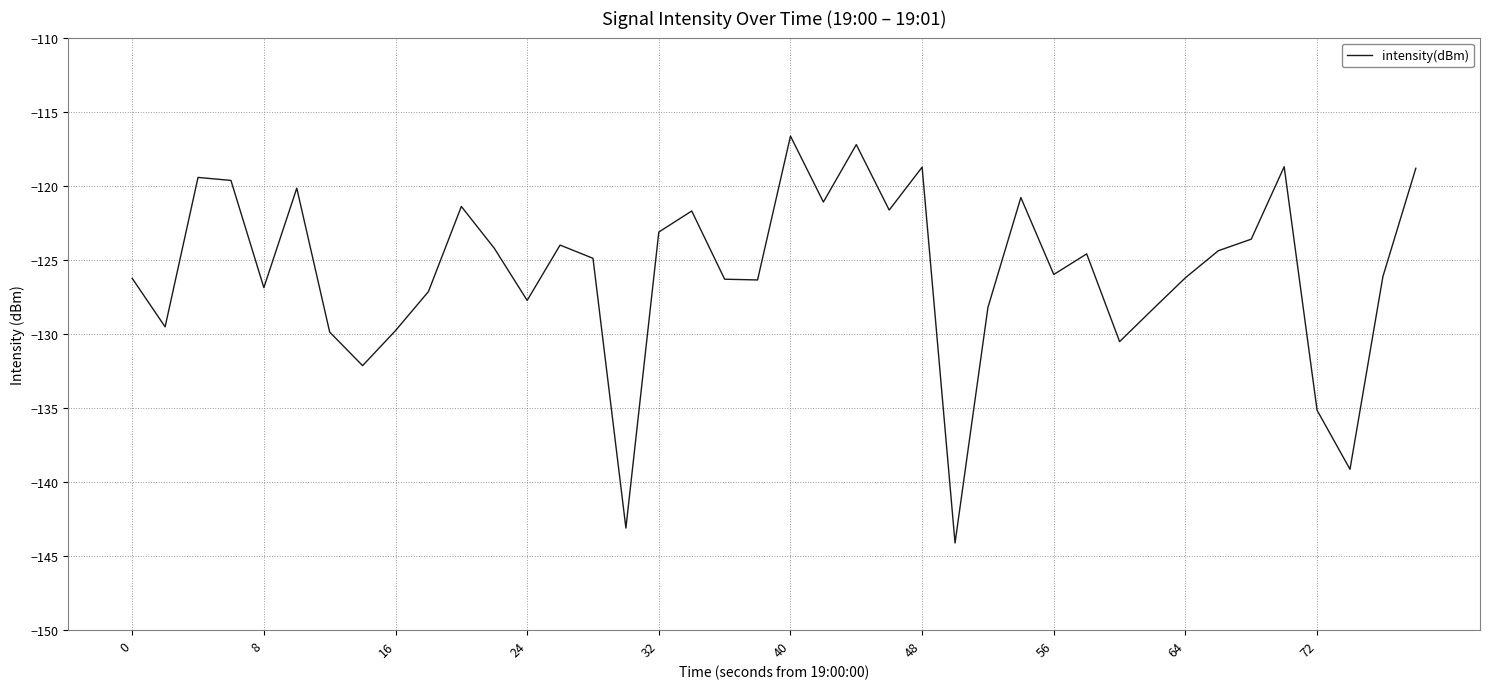

Does the chart display data point markers on the line(s)?

No